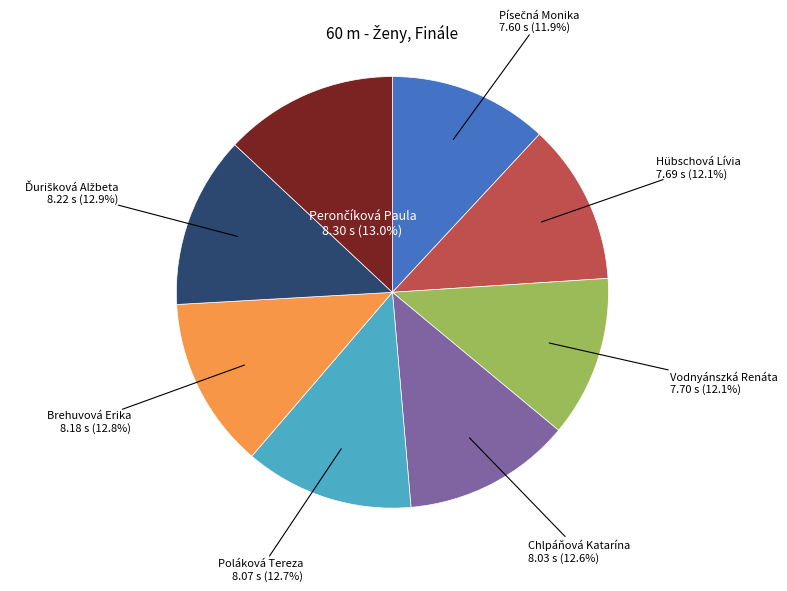

Is the sum of Vodnyánszká Renáta and Chlpáňová Katarína greater than half?

No